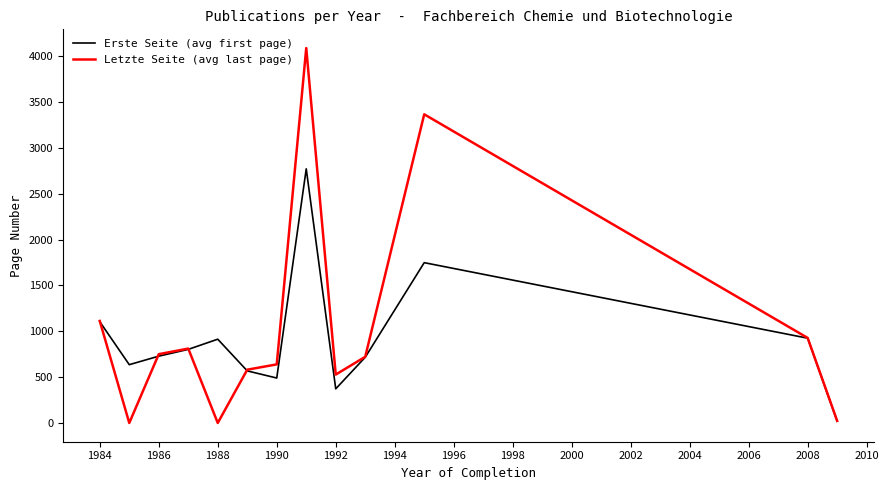

List the series in order of their peak value, highest first.

Letzte Seite (avg last page), Erste Seite (avg first page)